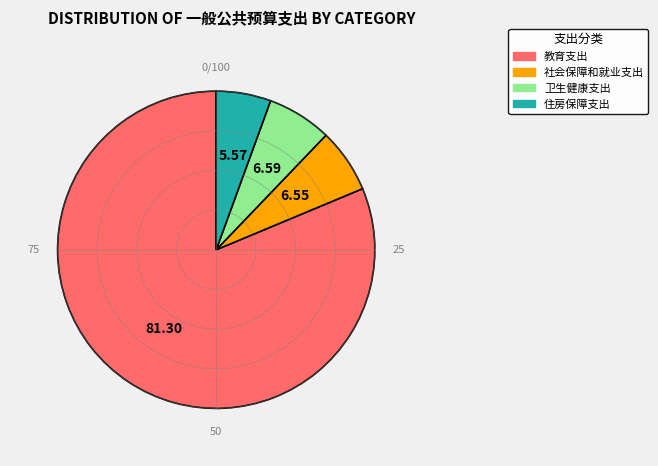

Do 社会保障和就业支出 and 教育支出 together represent more than half of the pie?

Yes